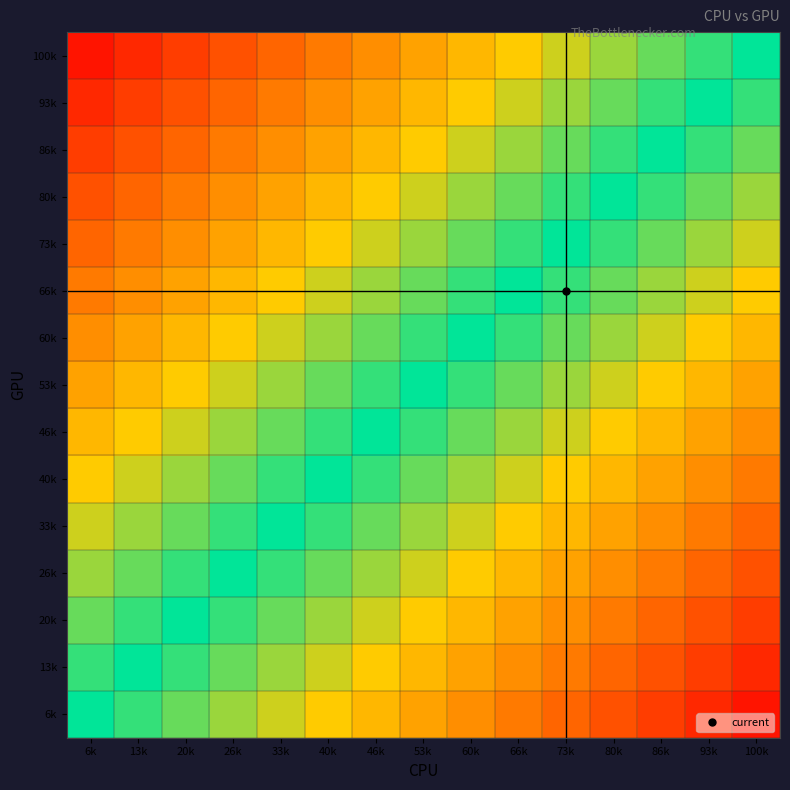

What is the total value across all series at 100k?

-7.0